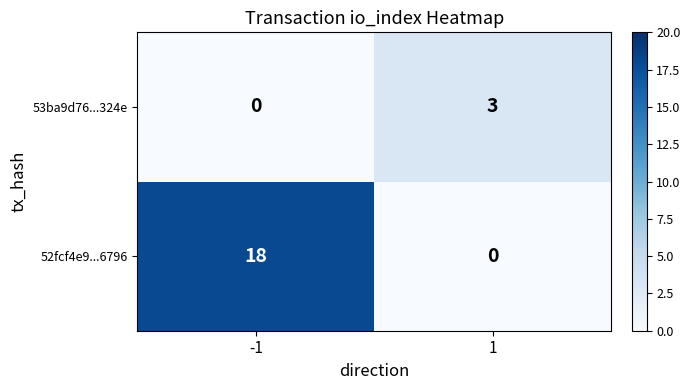

List the series in order of their peak value, highest first.

52fcf4e9...6796, 53ba9d76...324e